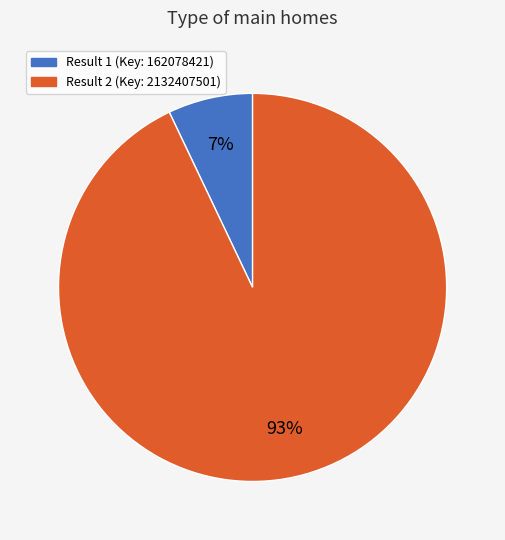

Is there any slice that represents more than half of the pie?

Yes